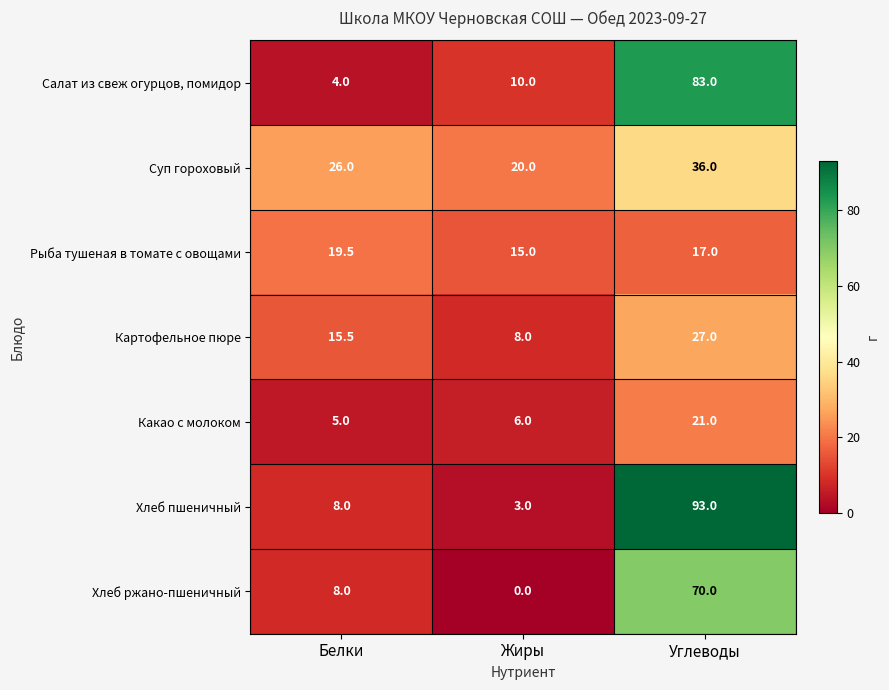

Reading left to right, what are all the values shown in this chart?

Салат из свеж огурцов, помидор: Белки=4.0	Жиры=10.0	Углеводы=83.0
Суп гороховый: Белки=26.0	Жиры=20.0	Углеводы=36.0
Рыба тушеная в томате с овощами: Белки=19.5	Жиры=15.0	Углеводы=17.0
Картофельное пюре: Белки=15.5	Жиры=8.0	Углеводы=27.0
Какао с молоком: Белки=5.0	Жиры=6.0	Углеводы=21.0
Хлеб пшеничный: Белки=8.0	Жиры=3.0	Углеводы=93.0
Хлеб ржано-пшеничный: Белки=8.0	Жиры=0.0	Углеводы=70.0